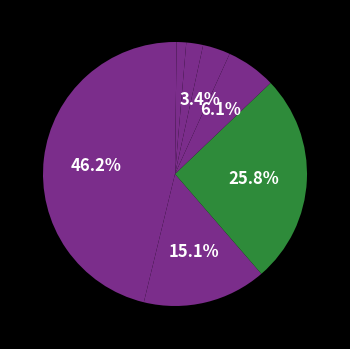

Rank the categories by value from lowest to highest.

Africa, Latin America, Middle East, Pacific Region, Eastern Europe, Northern America, Asiatic Region, Western Europe